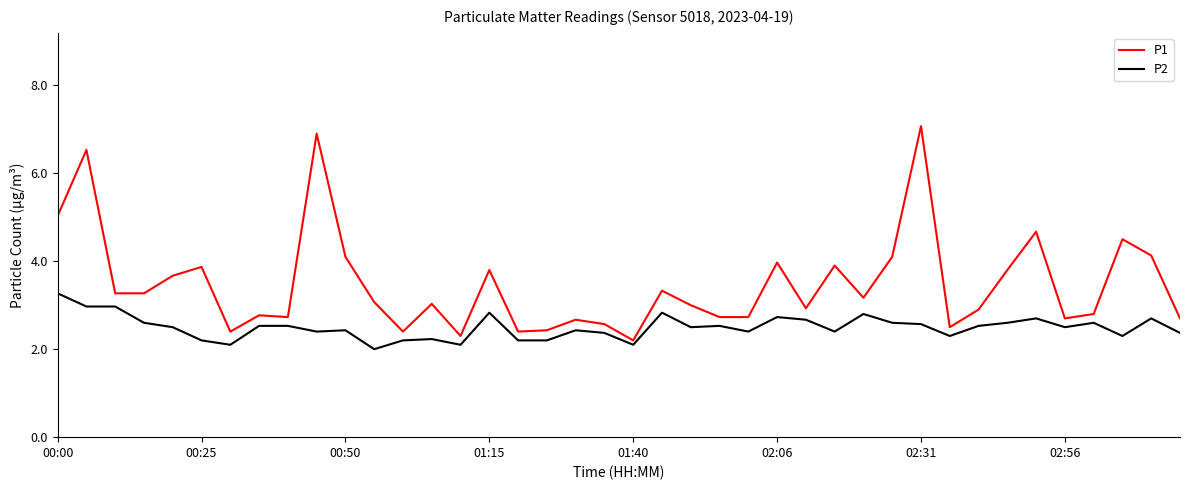

Which series has the largest total across all categories?

P1